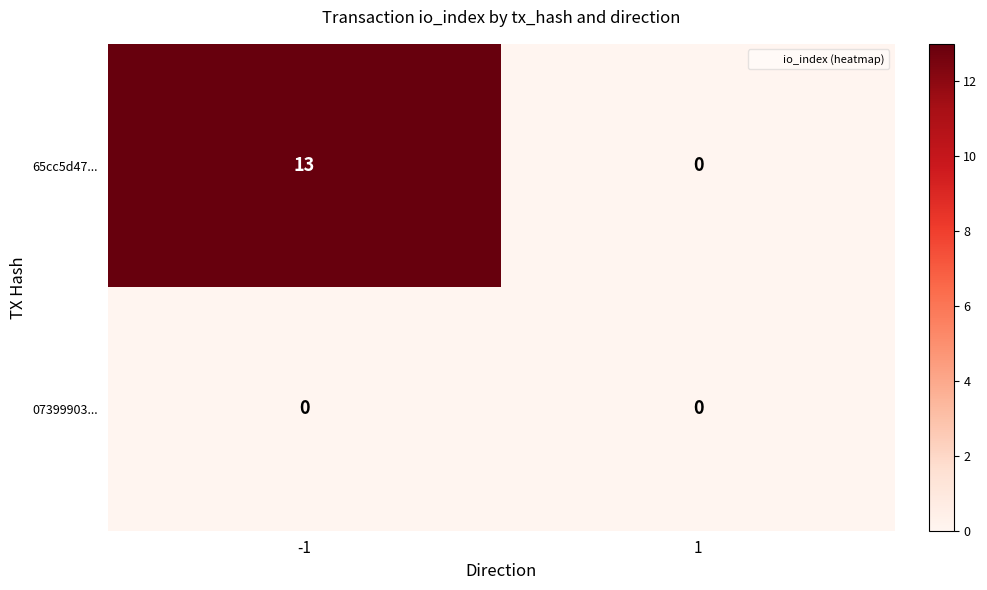

How many data points does each series have?

2